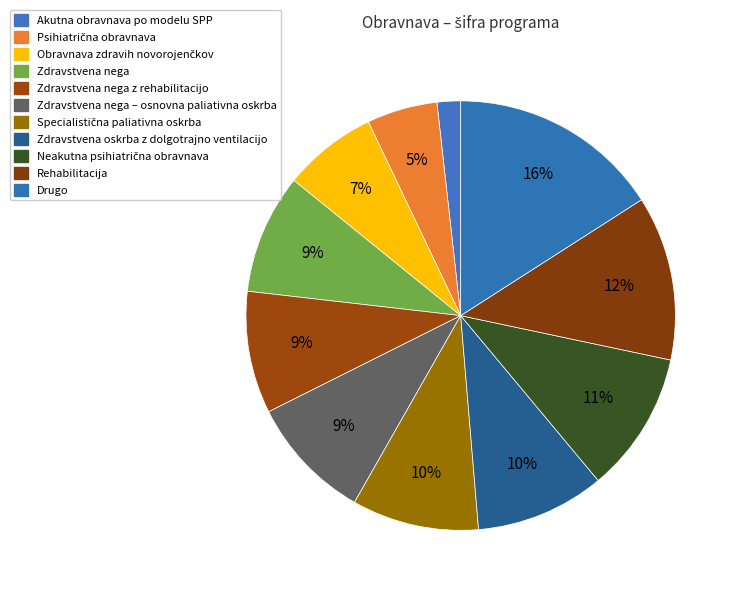

Which slice is the largest?

Drugo